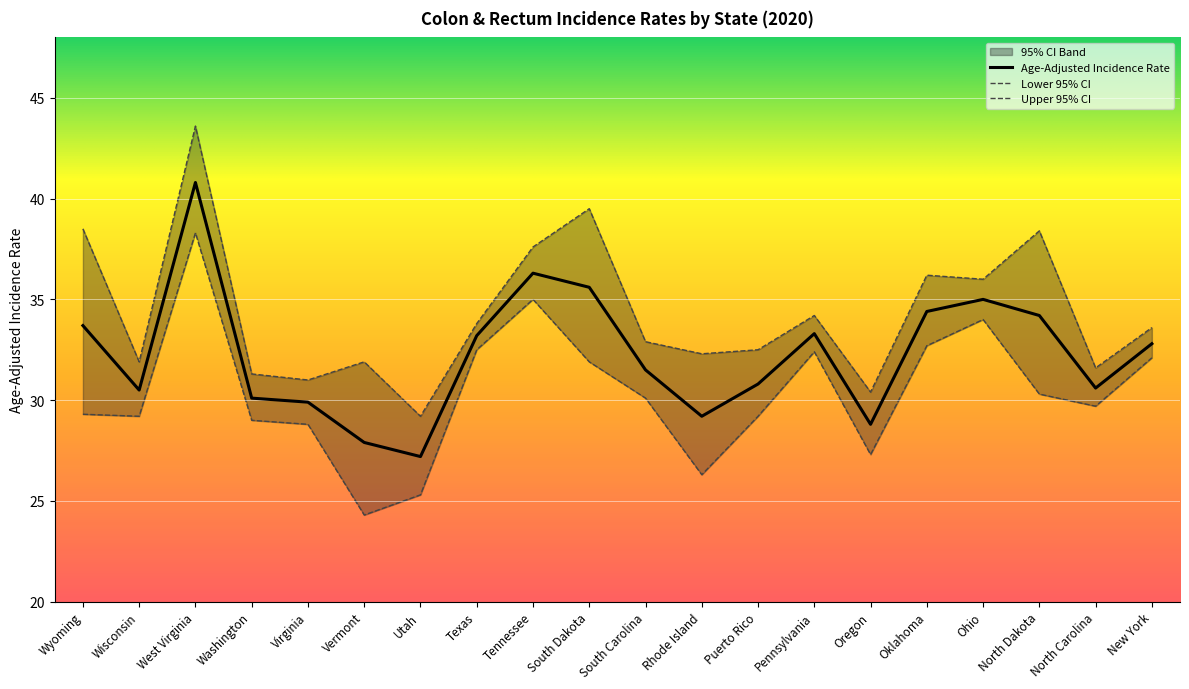

Where is the first local minimum for Upper 95% CI?

Wisconsin